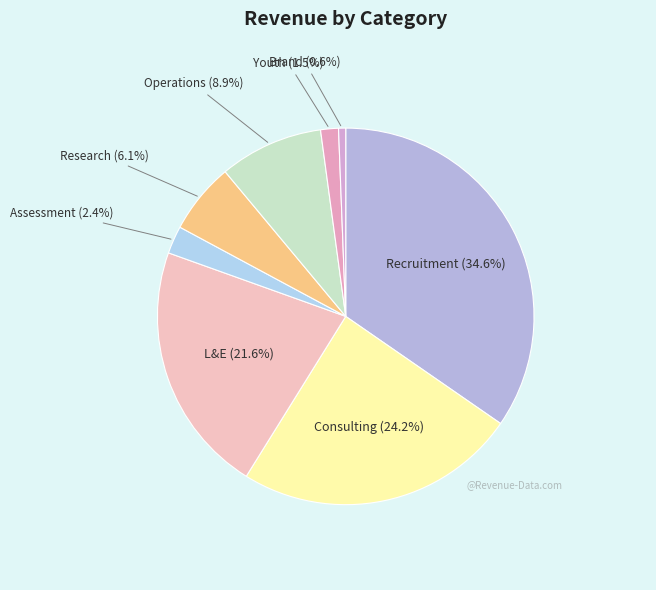

Which has a higher value, Assessment or Recruitment?

Recruitment